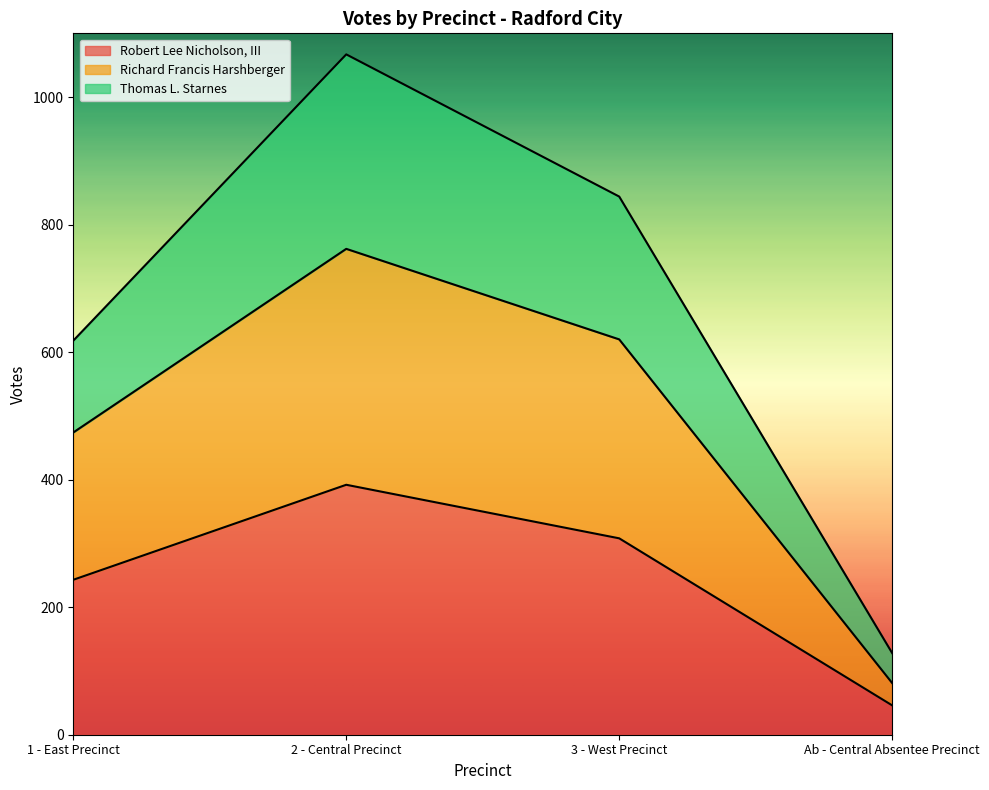

What is the maximum value shown in the chart?

1067